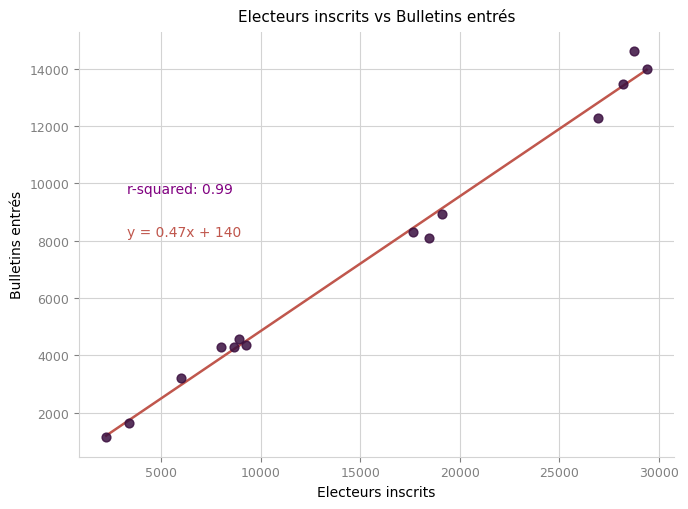

What Y value in the scatter plot is closest to 7871?

8096